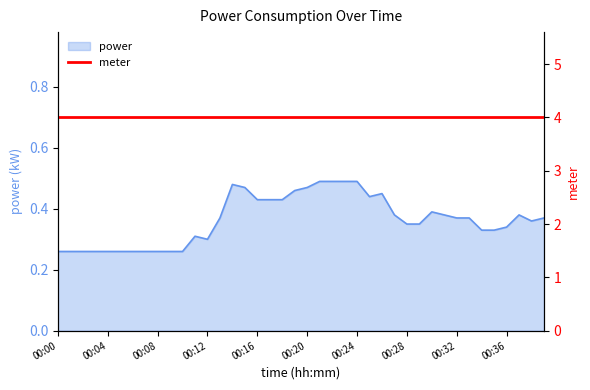

How many interior local valleys (lower than both neighbors) does the data have?

3